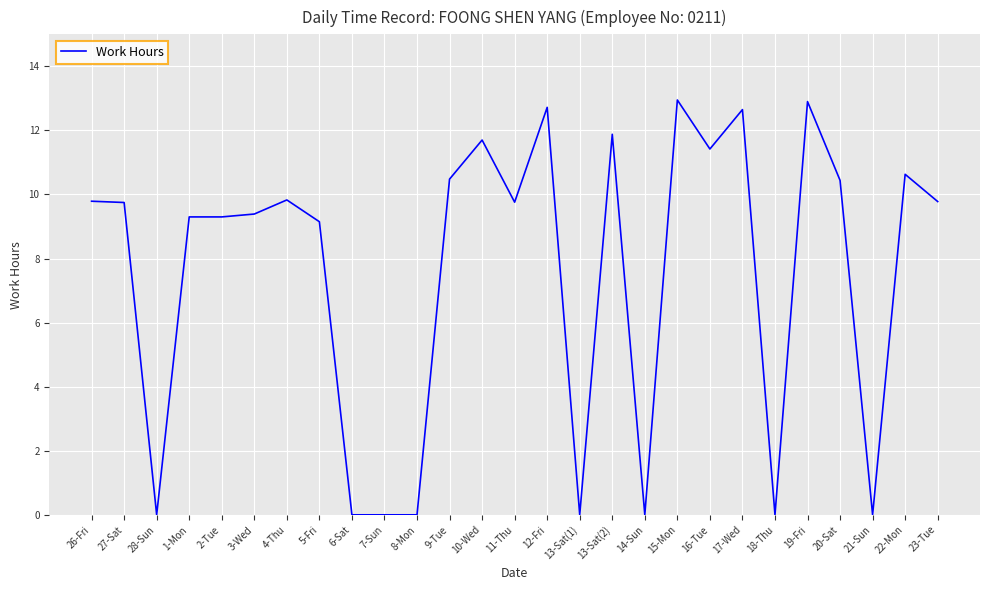

The value at 2-Tue is 15.7. True or false?

False